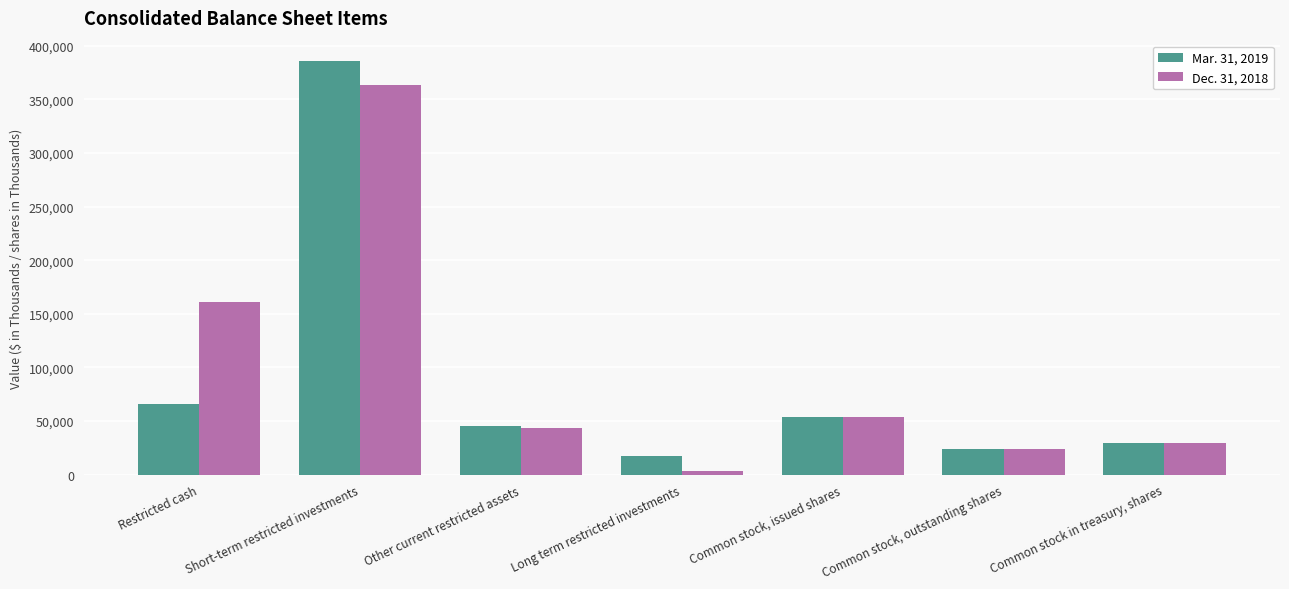

What is the value of the Mar. 31, 2019 bar at the 4th from the left?

17331